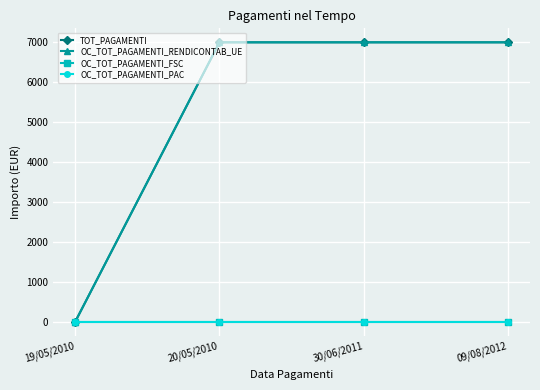

Does the chart have visible grid lines?

Yes